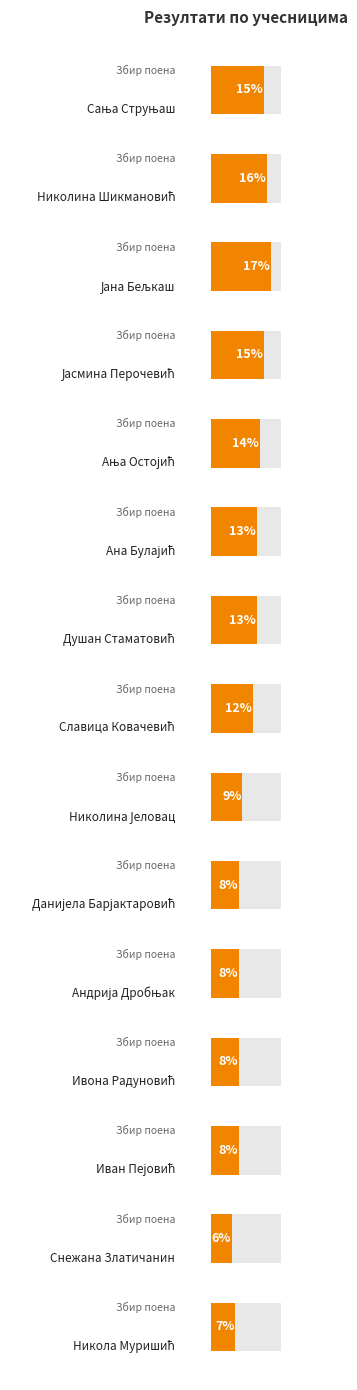

What position from the right is 11?

4